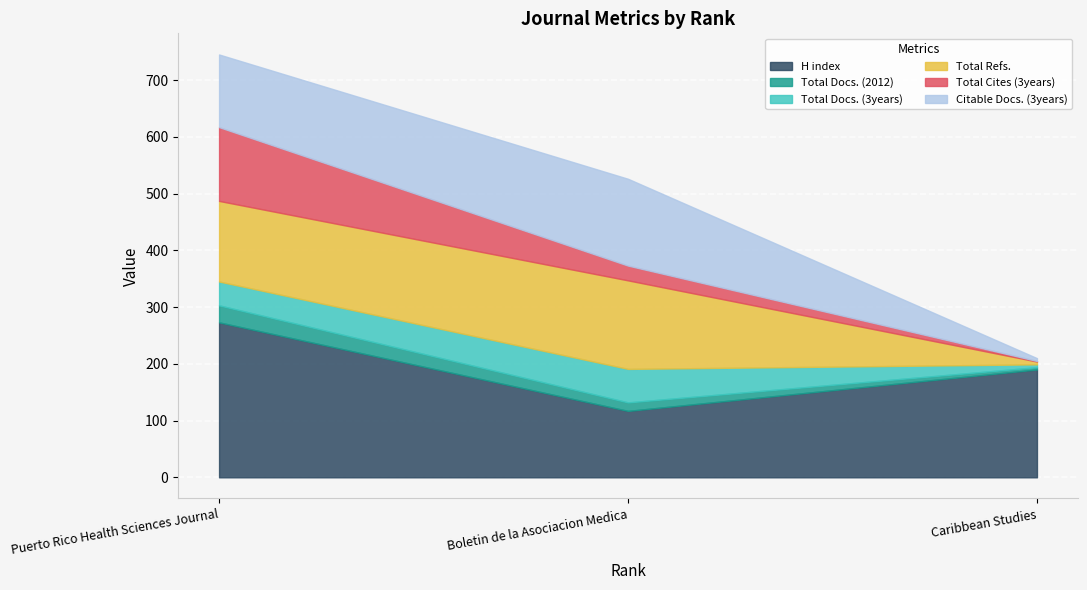

Between Caribbean Studies and Boletin de la Asociacion Medica, which is larger?

Caribbean Studies